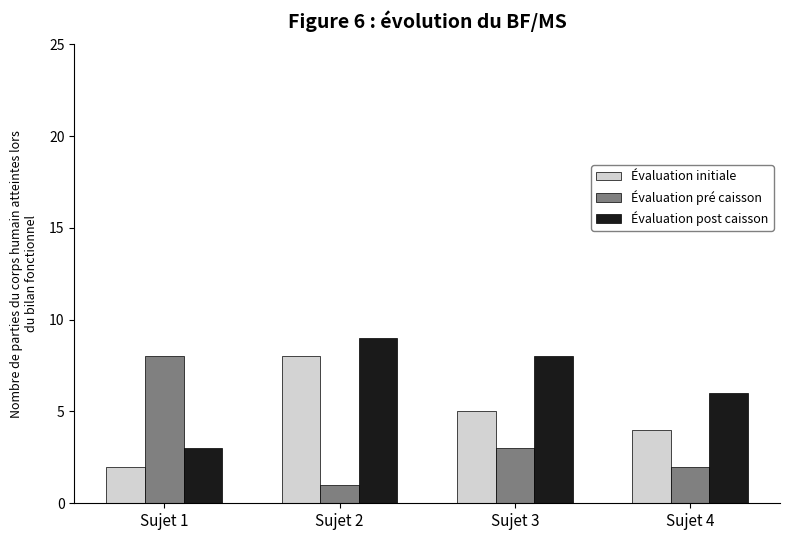

How many distinct data groups are displayed?

3